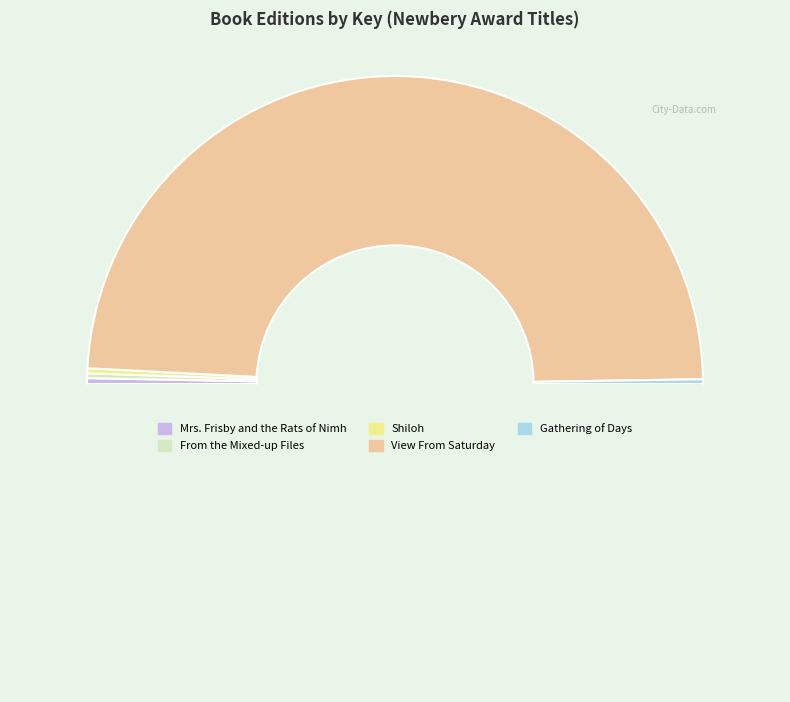

To the nearest percent, what is the average slice percentage?

20%